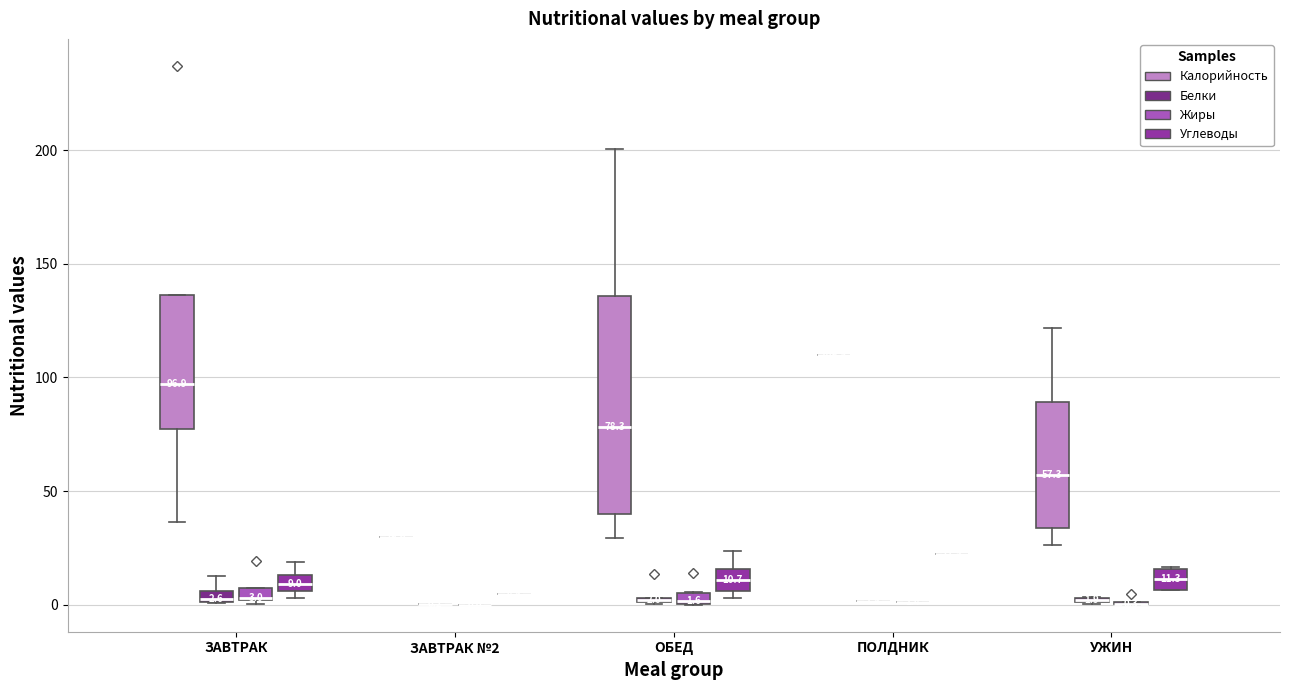

Which box is the tallest, from its lower edge to its upper edge?

ОБЕД (Калорийность)